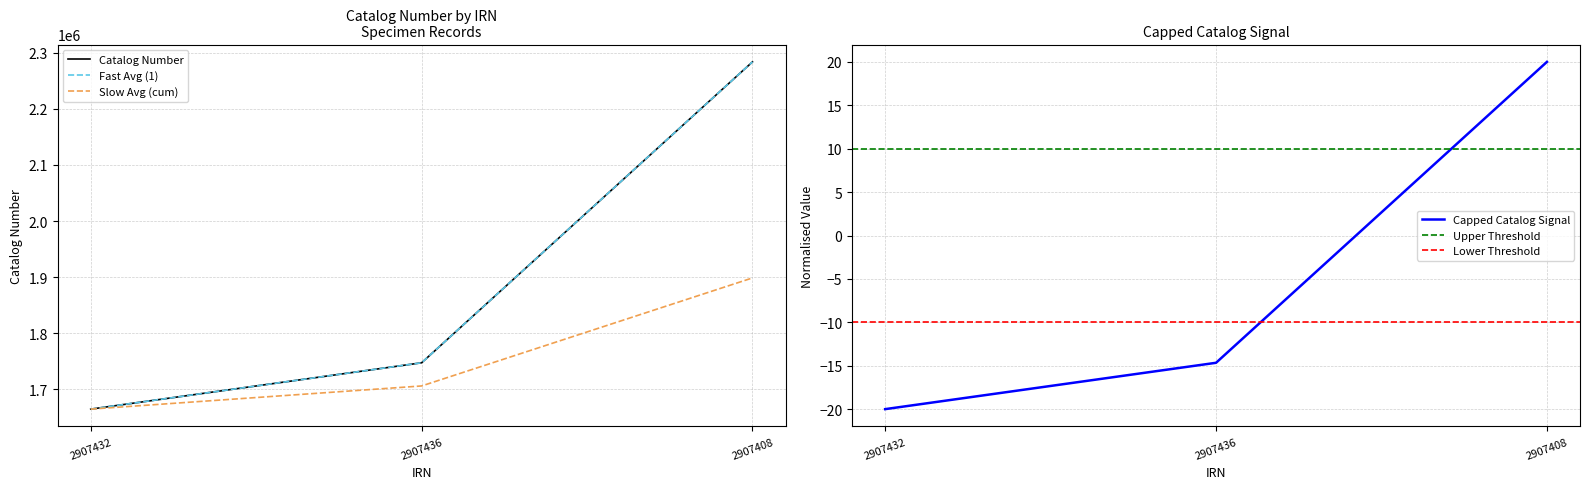

Is this an area chart (filled region under the line)?

No